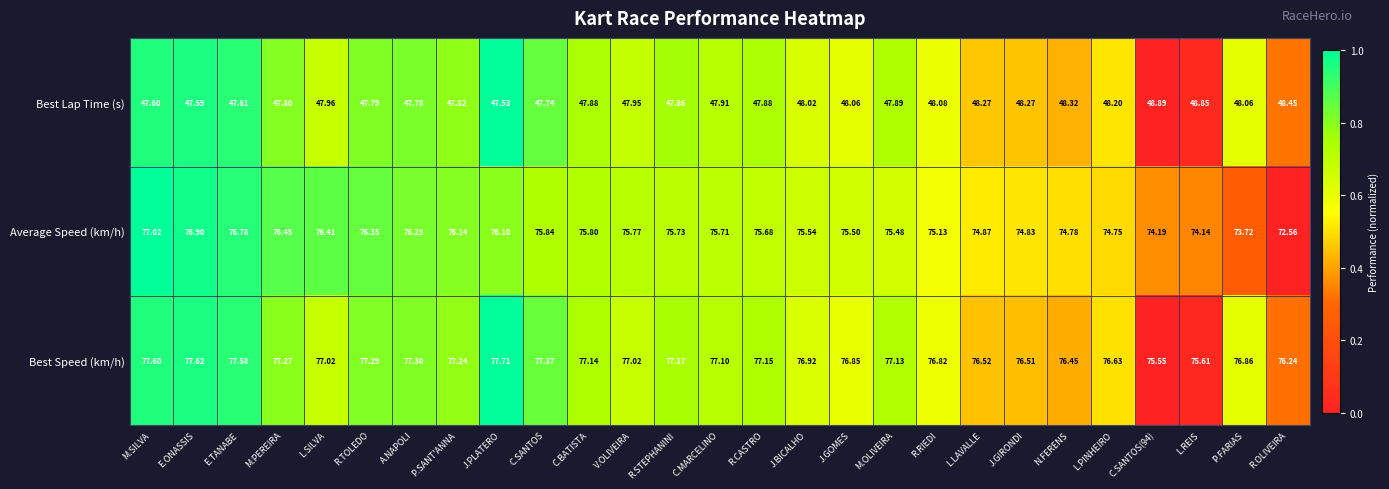

Which series has the largest total across all categories?

Best Speed (km/h)